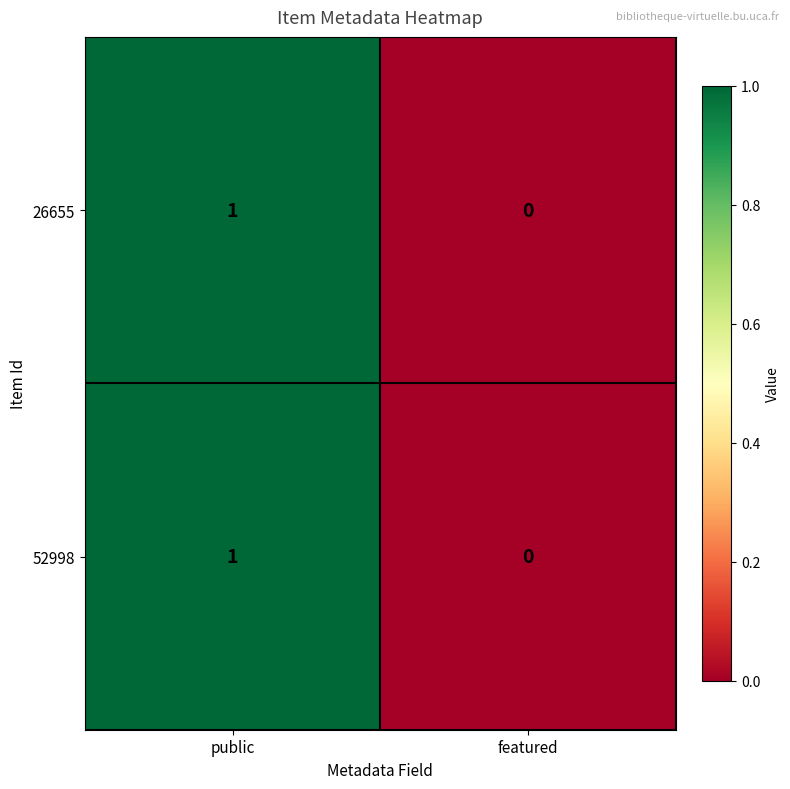

At which category is the sum across all series the highest?

public